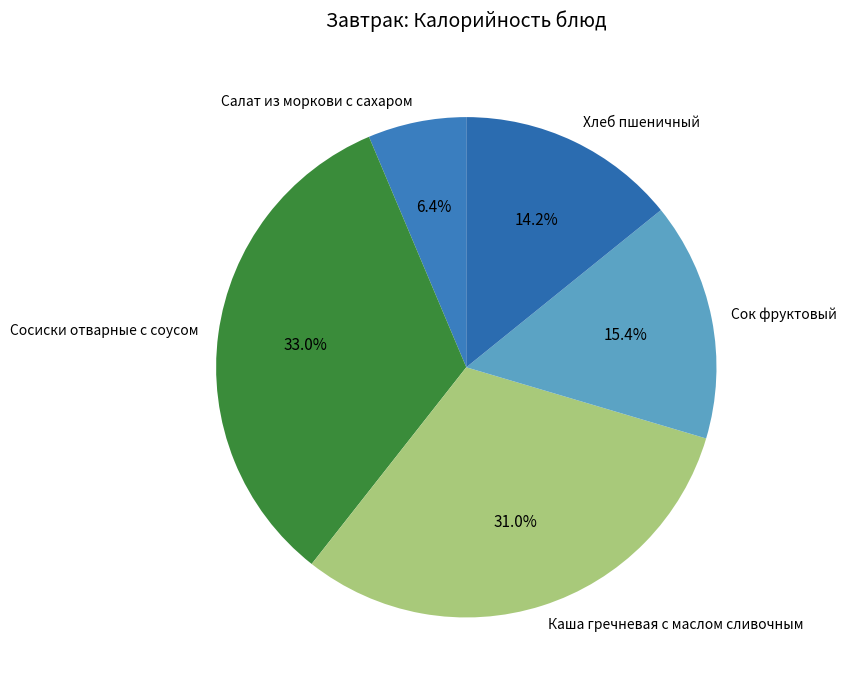

What is the ratio of the value at Сок фруктовый to the value at Каша гречневая с маслом сливочным?

0.5